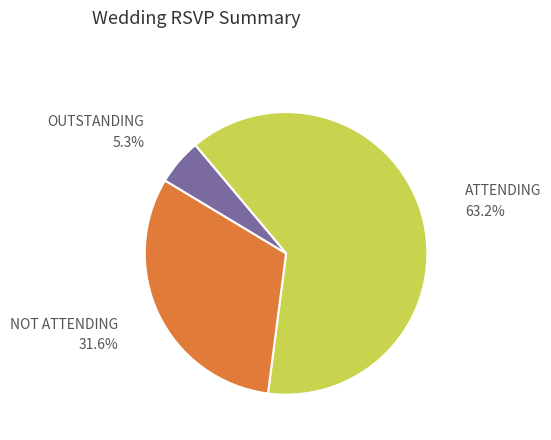

Which category has the biggest portion of the pie?

ATTENDING